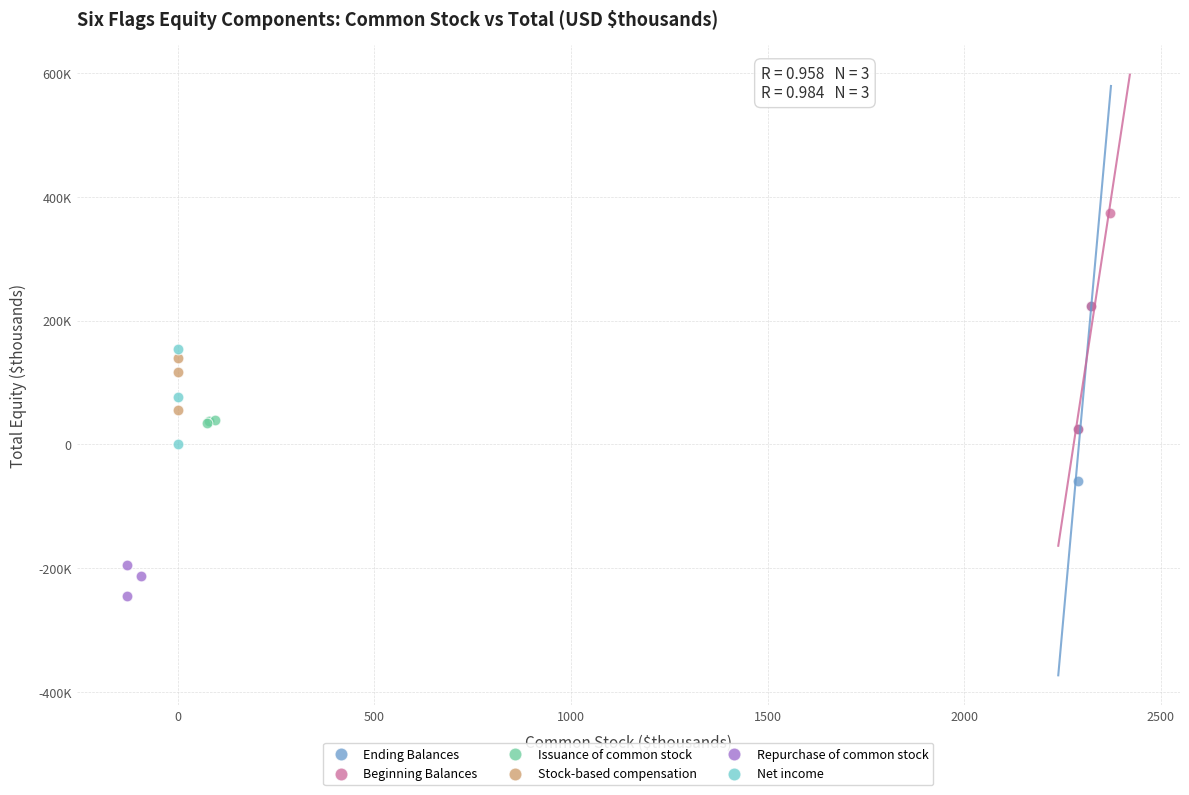

What are all the series names shown in the legend?

Ending Balances, Beginning Balances, Issuance of common stock, Stock-based compensation, Repurchase of common stock, Net income